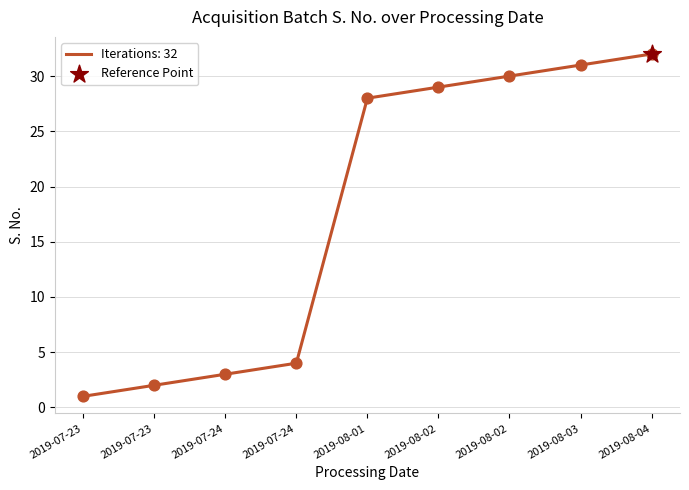

What is the change in value from 2019-07-23 to 2019-08-03?

+29